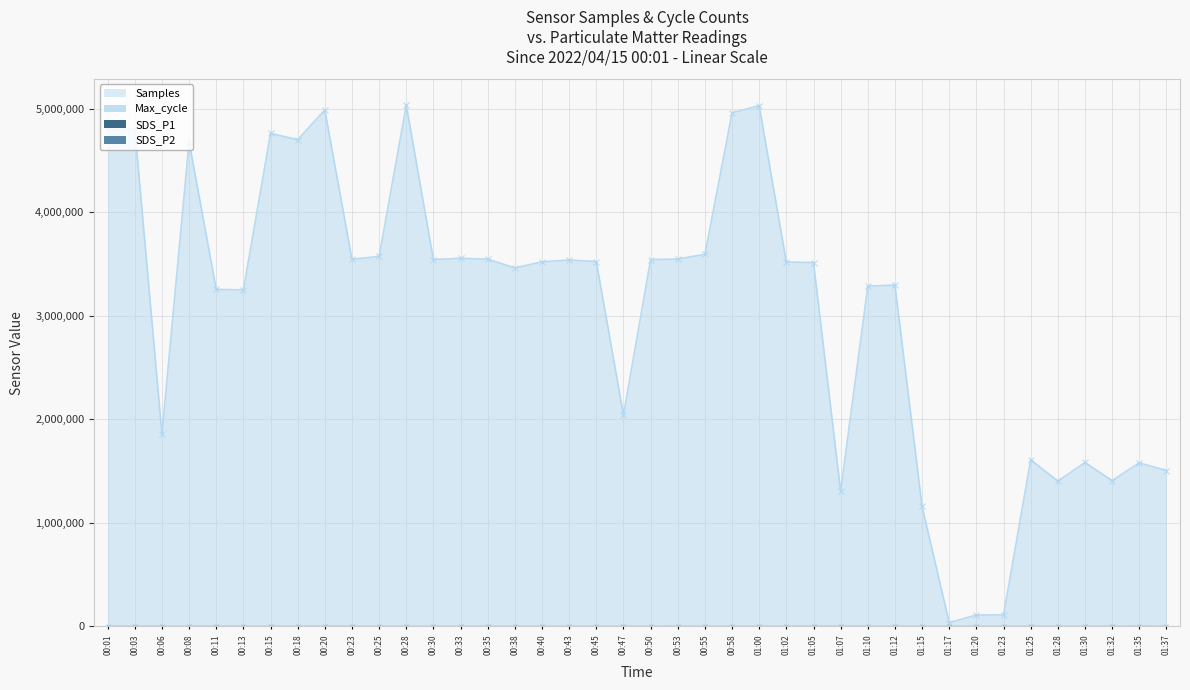

The SDS_P2 series shows 2.0 at 01:37. True or false?

True